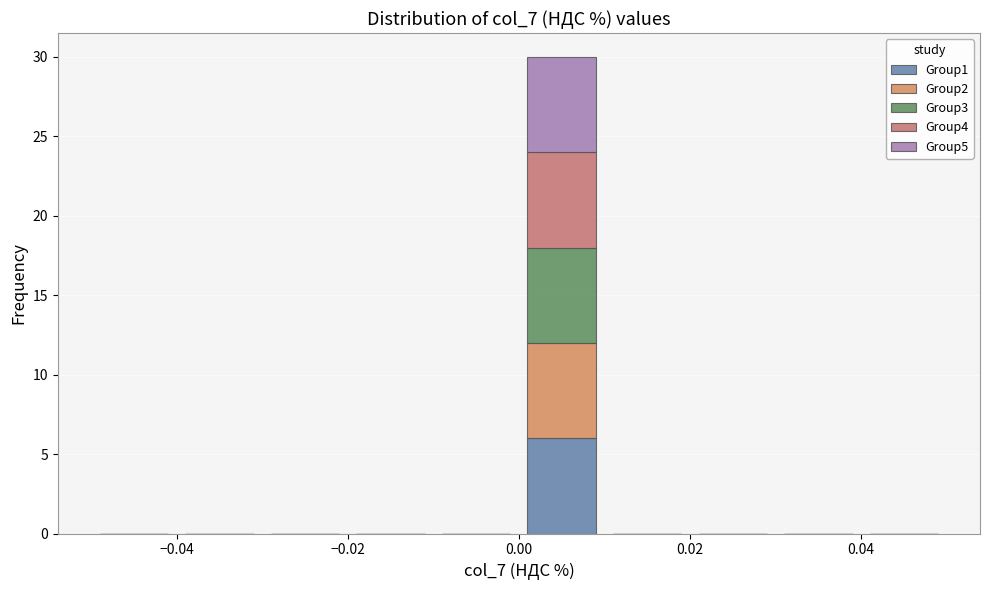

Reading left to right, transcribe this chart: for each stacked bar, give the range it covers on the x-axis and its total height. The values are not printed on the chart, so give them approximately, as read against the axis.

-0.05 to -0.04: 0
-0.04 to -0.03: 0
-0.03 to -0.02: 0
-0.02 to -0.01: 0
-0.01 to 0.00: 0
0.00 to 0.01: 30
0.01 to 0.02: 0
0.02 to 0.03: 0
0.03 to 0.04: 0
0.04 to 0.05: 0